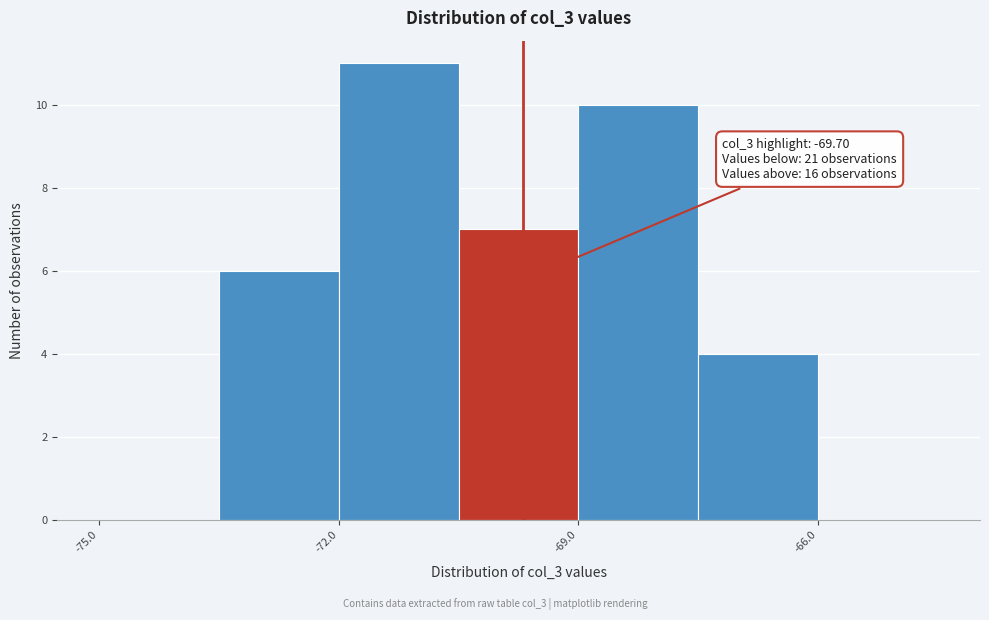

Around what value on the x-axis is the tallest bar? Give the approximate position of its centre, as read against the axis.

-71.0